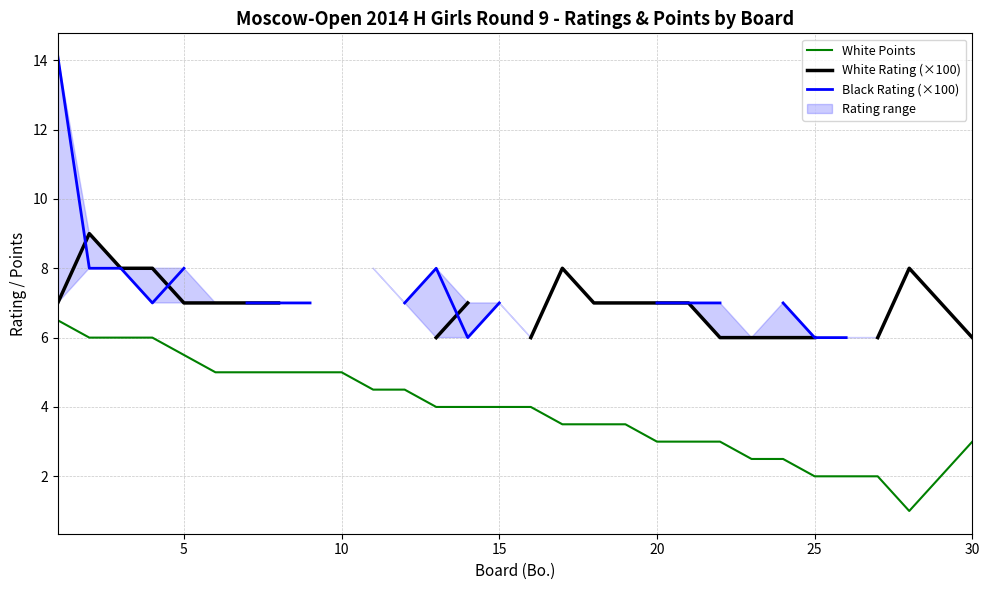

What is the highest value of the White Points series?

6.5